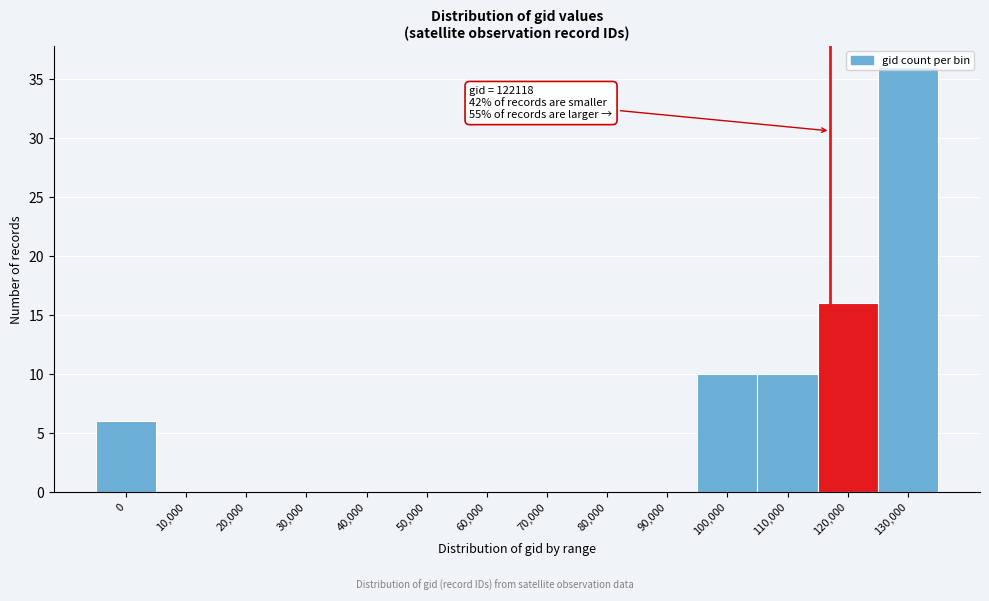

Where is the data nearest to the value 18?

120,000